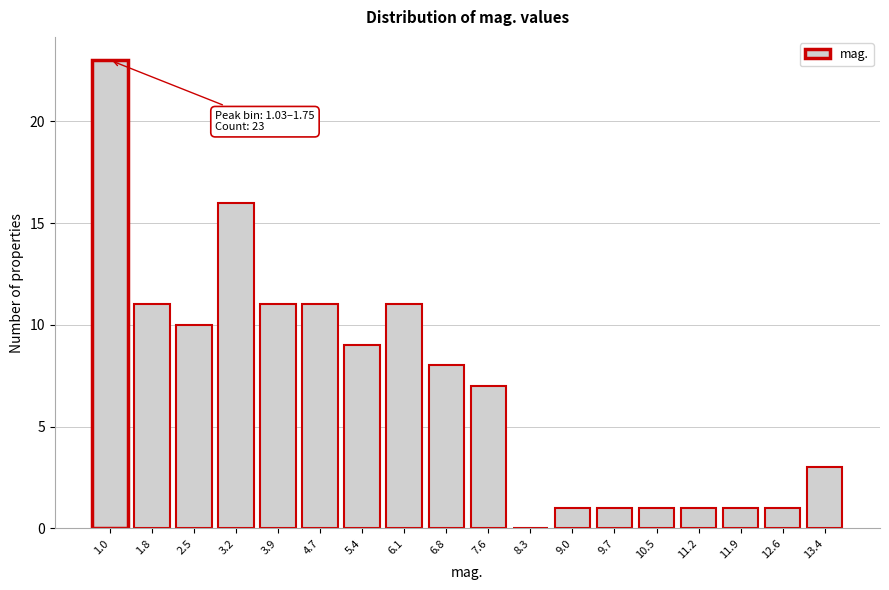

Reading left to right, list all the values displayed in this chart.

1.0=23	1.8=11	2.5=10	3.2=16	3.9=11	4.7=11	5.4=9	6.1=11	6.8=8	7.6=7	8.3=0	9.0=1	9.7=1	10.5=1	11.2=1	11.9=1	12.6=1	13.4=3